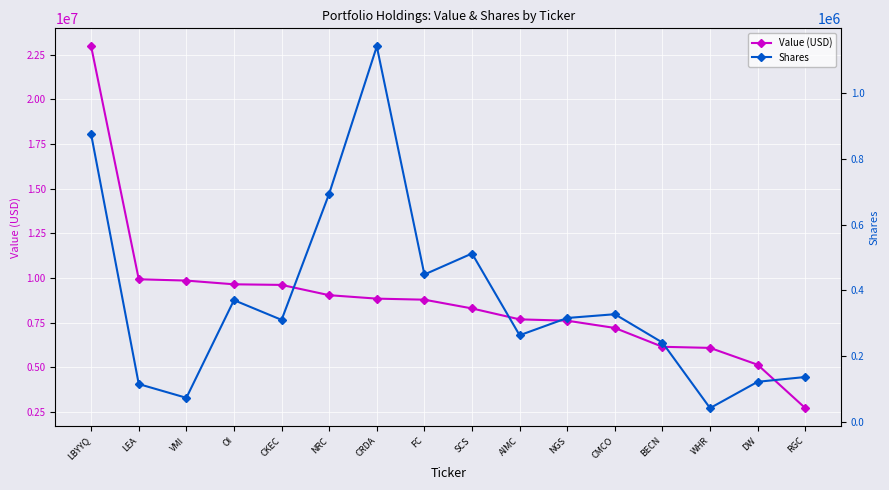

Between WHR and DW, which is larger?

WHR